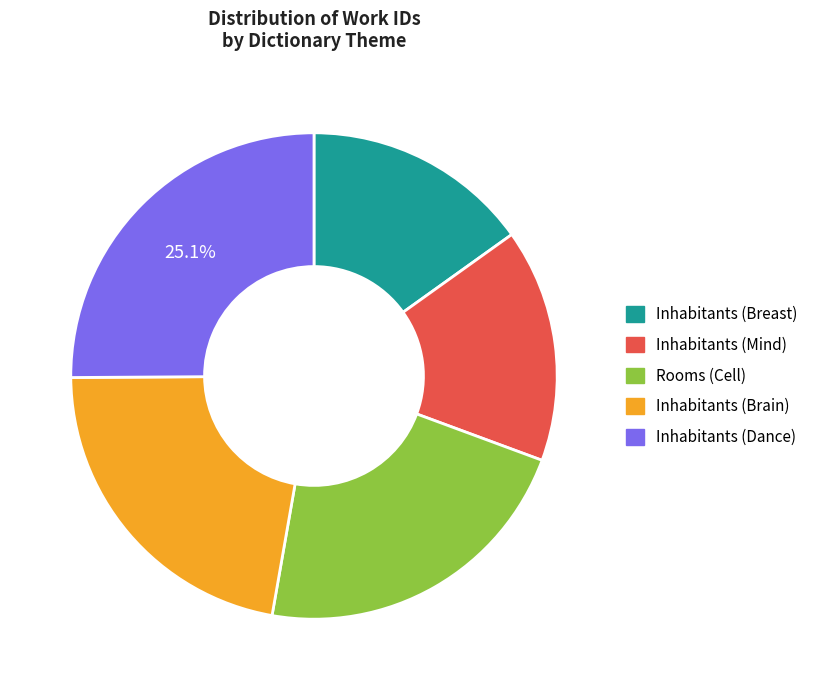

Does any single category account for the majority?

No